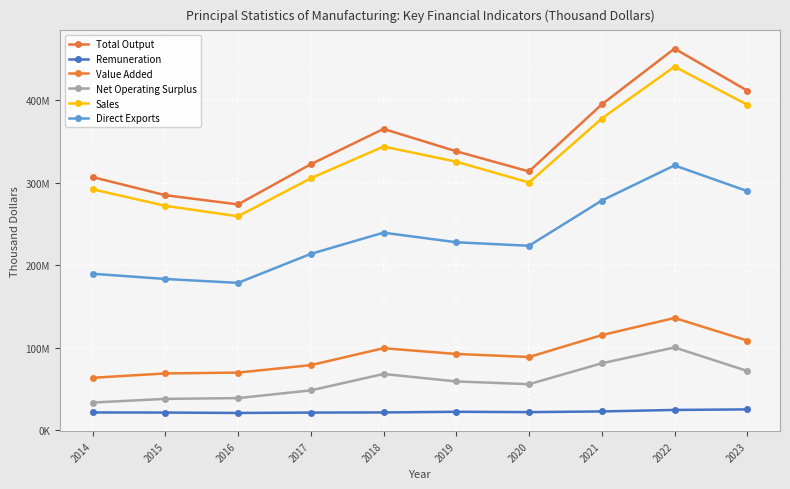

The Value Added series shows 69016310 at 2021. True or false?

False